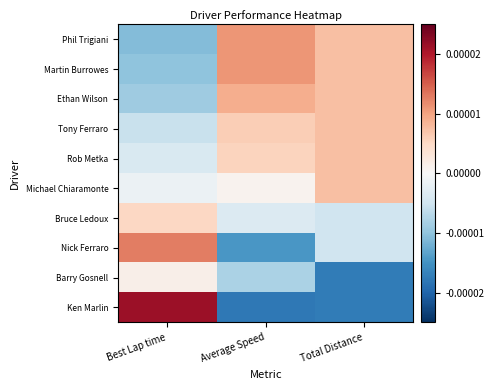

Which category has the highest value across all series?

Best Lap time